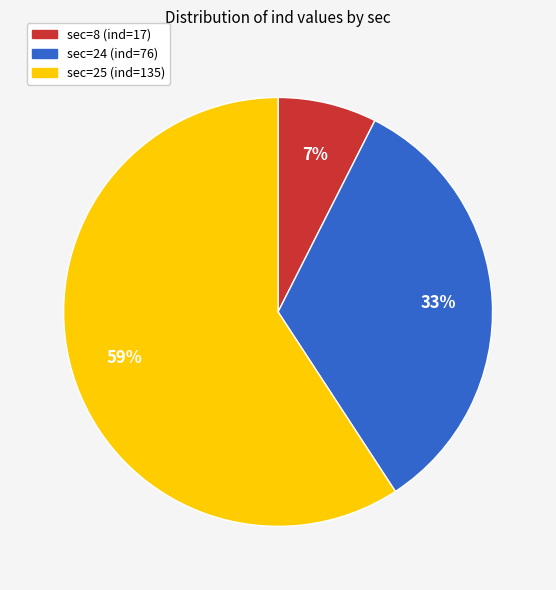

To the nearest percent, what is the combined percentage of sec=24 (ind=76) and sec=25 (ind=135)?

93%